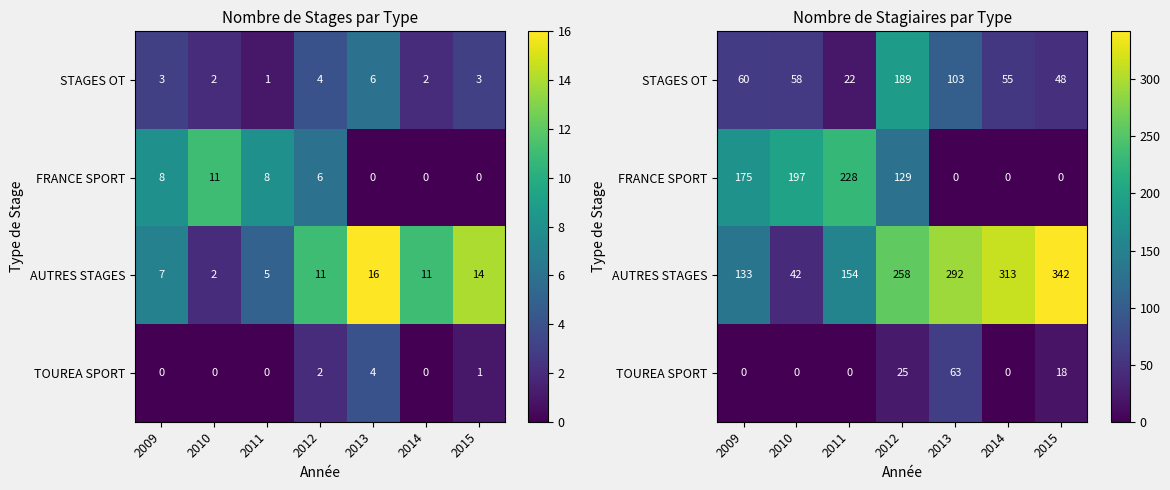

Where is FRANCE SPORT nearest to the value 114?

2012